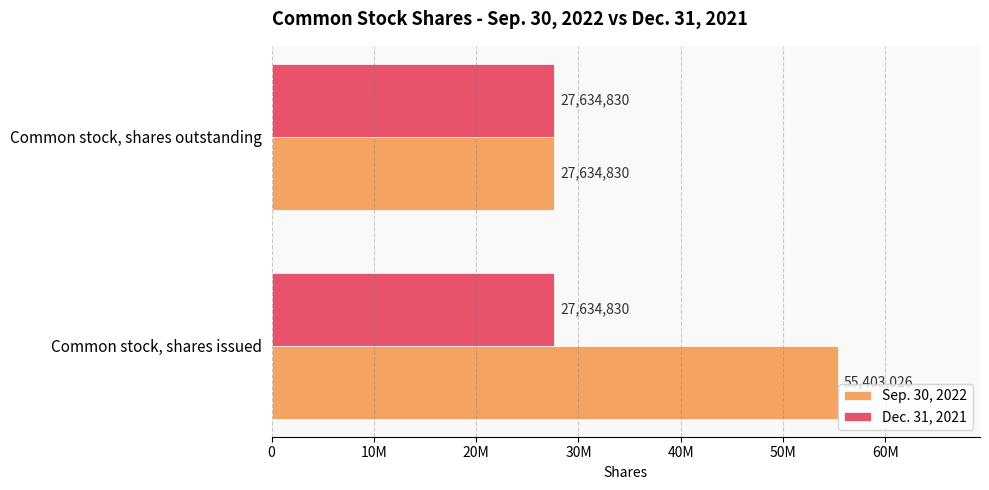

What are all the series names shown in the legend?

Sep. 30, 2022, Dec. 31, 2021